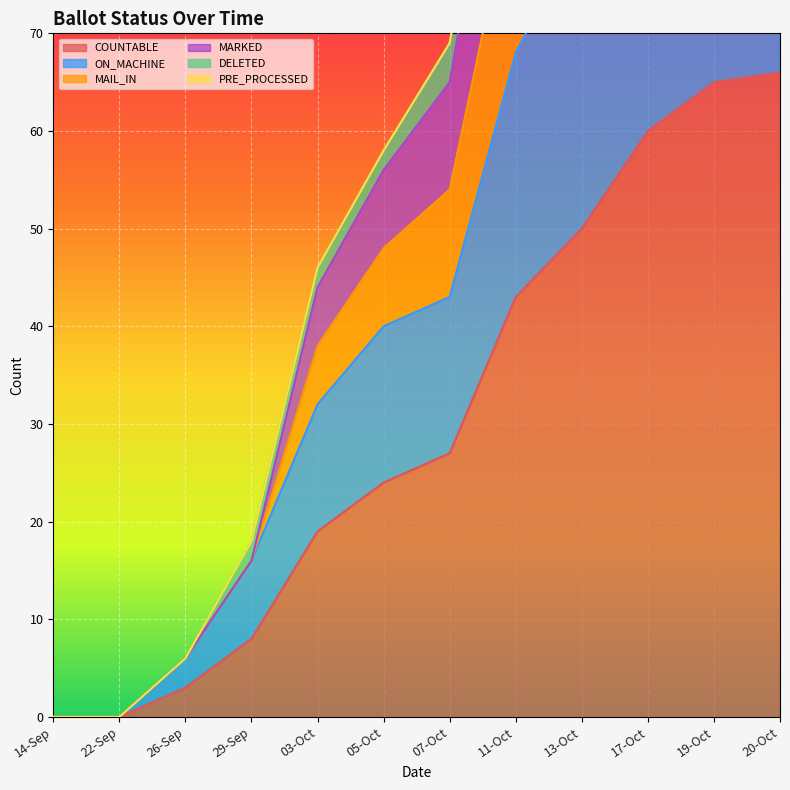

Where does the COUNTABLE series first go above 27?

11-Oct